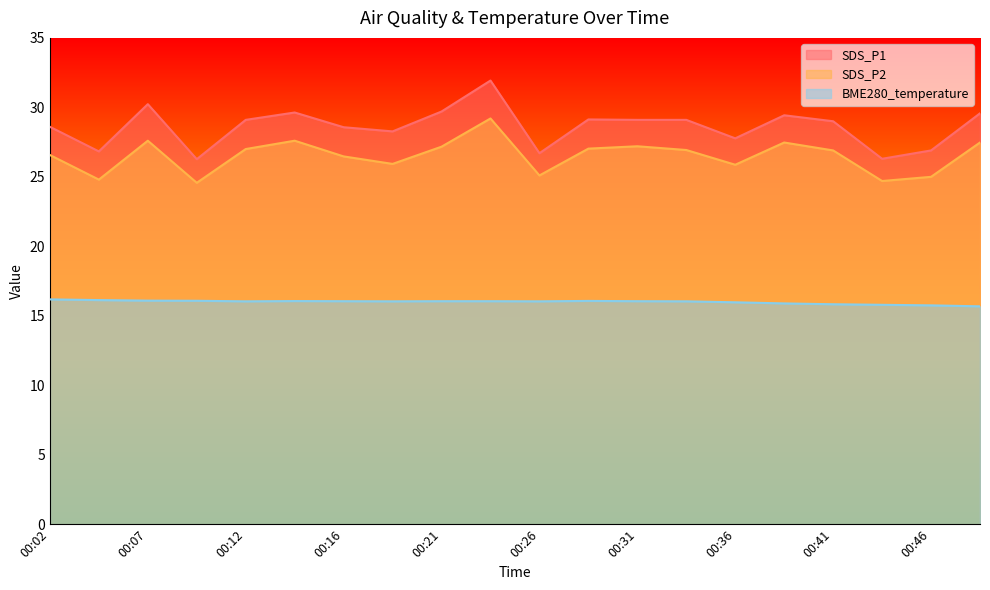

Which series has the widest spread of values?

SDS_P1